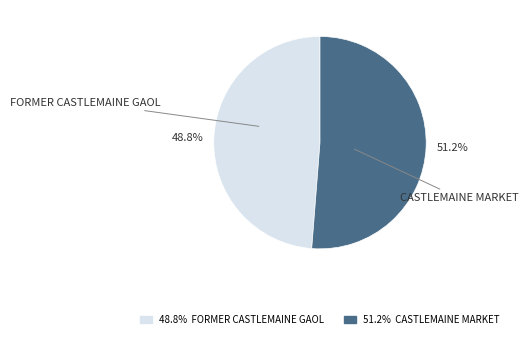

Approximately how many times larger is the value at FORMER CASTLEMAINE GAOL compared to CASTLEMAINE MARKET?

1.0